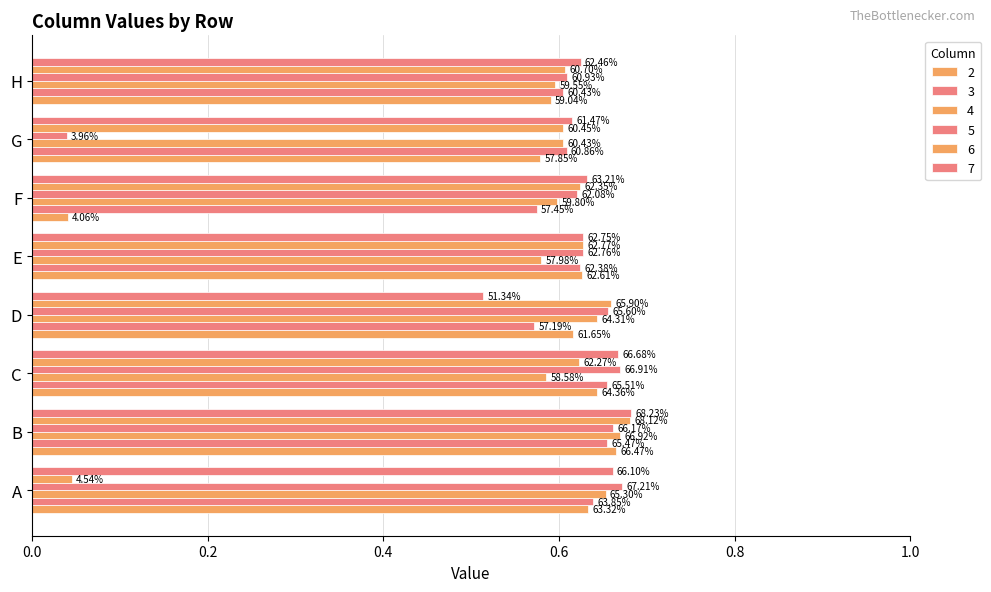

What is the value of the 2 bar at the 4th from the left?

0.6